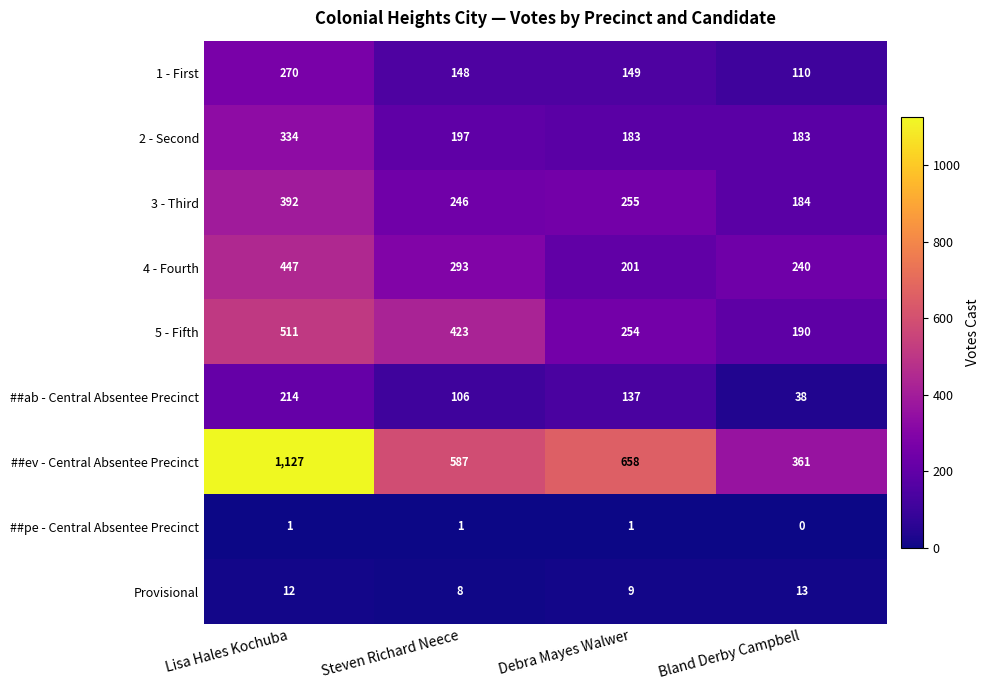

What is the difference between the 2 - Second values at Bland Derby Campbell and Steven Richard Neece?

14